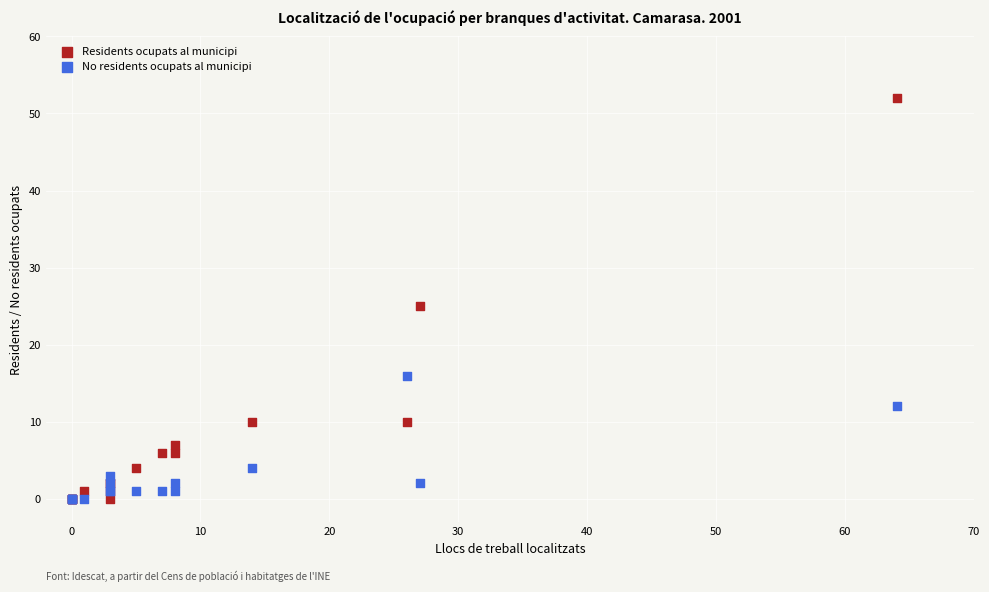

In the Residents ocupats al municipi series, what Y value is closest to 26?

25